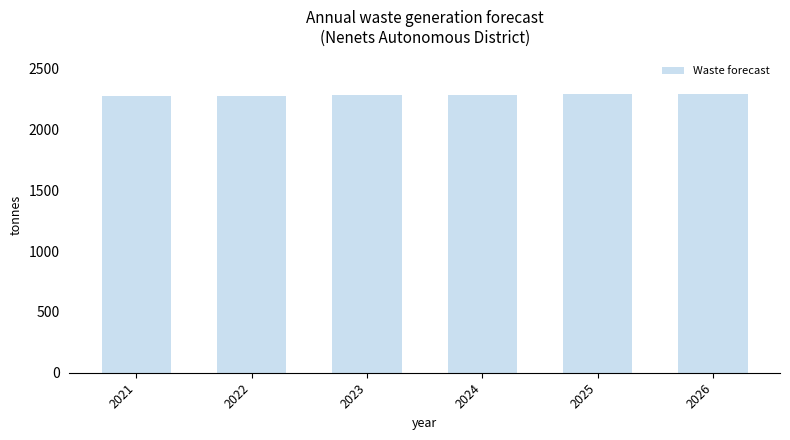

True or false: the data shows 2291.6 at 2026.

True